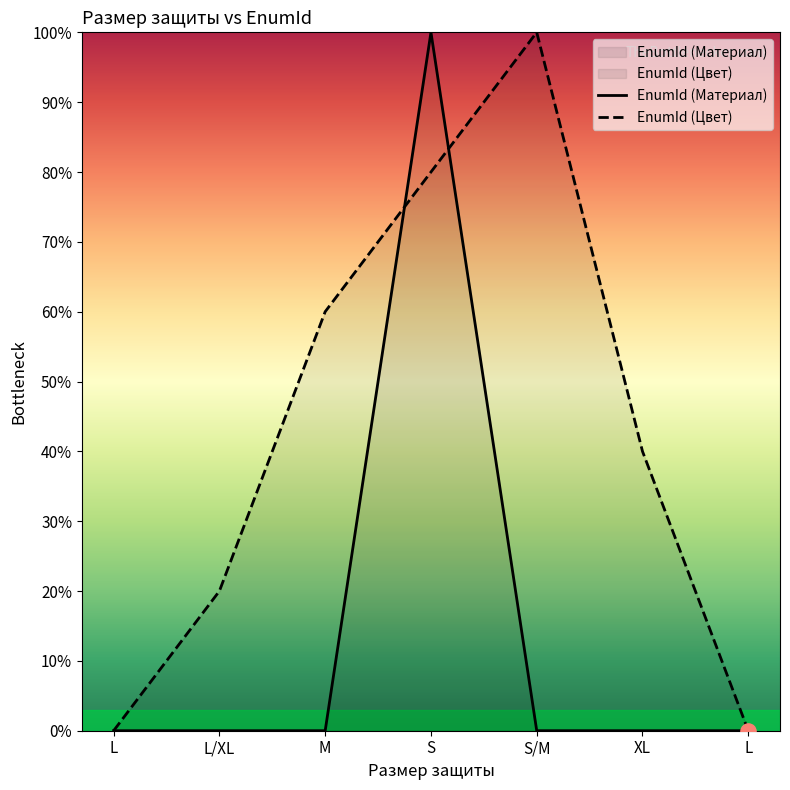

What are all the series names shown in the legend?

EnumId (Материал), EnumId (Цвет)